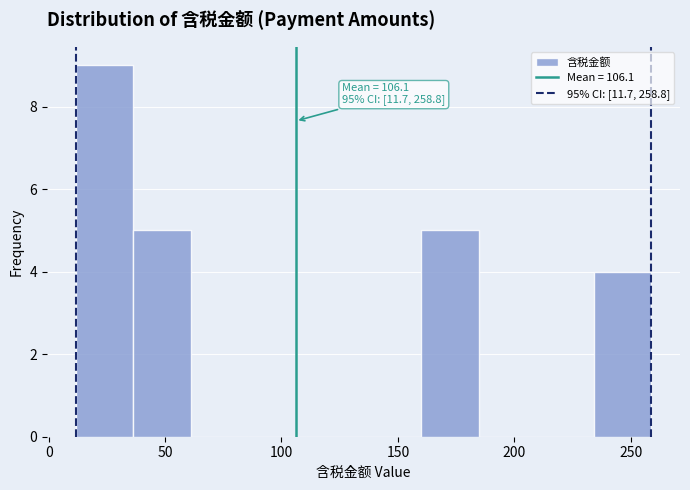

Which range on the x-axis has the tallest bar?

10 to 35